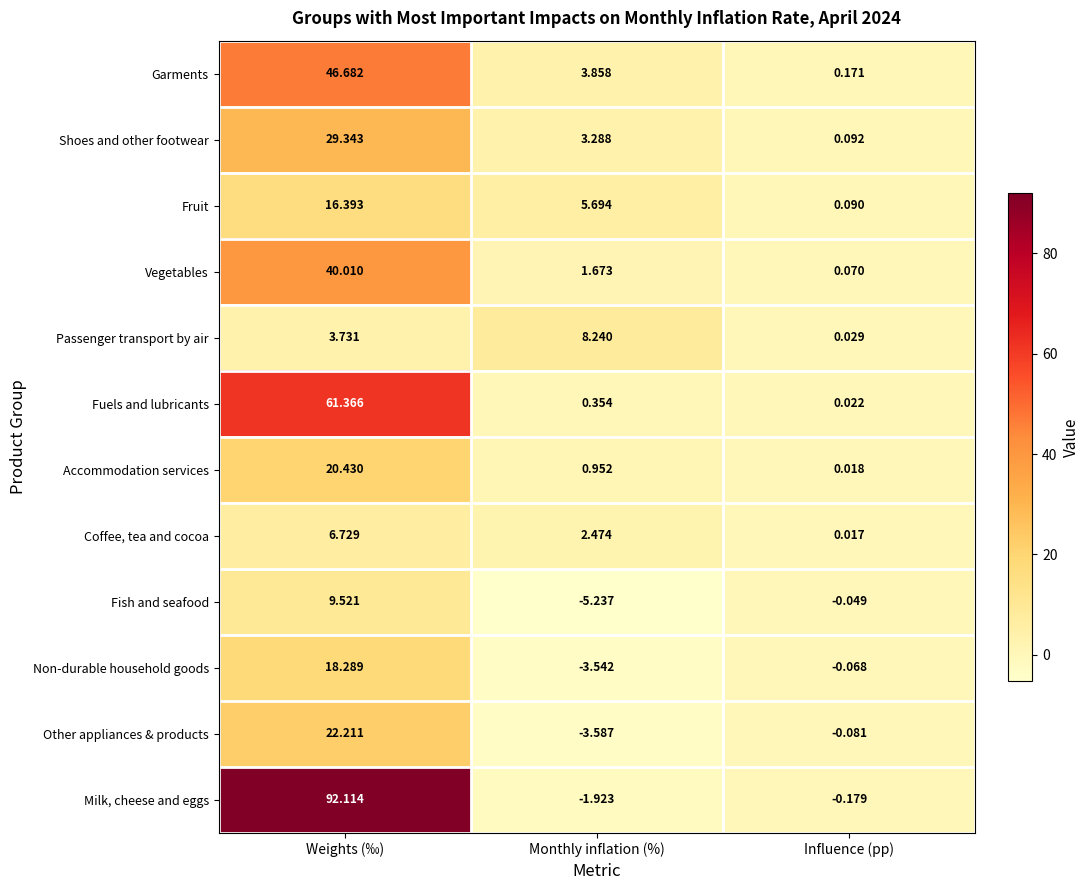

At Monthly inflation (%), list the series in order from smallest to largest.

Fish and seafood, Other appliances & products, Non-durable household goods, Milk, cheese and eggs, Fuels and lubricants, Accommodation services, Vegetables, Coffee, tea and cocoa, Shoes and other footwear, Garments, Fruit, Passenger transport by air